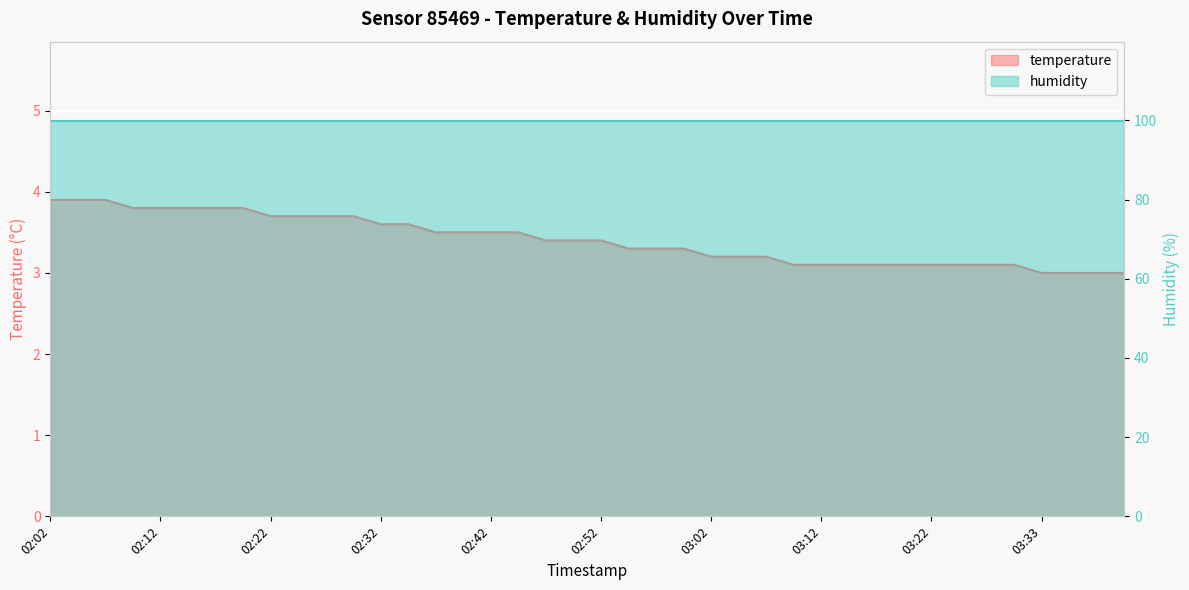

What is the label of the 8th point from the right?

03:22